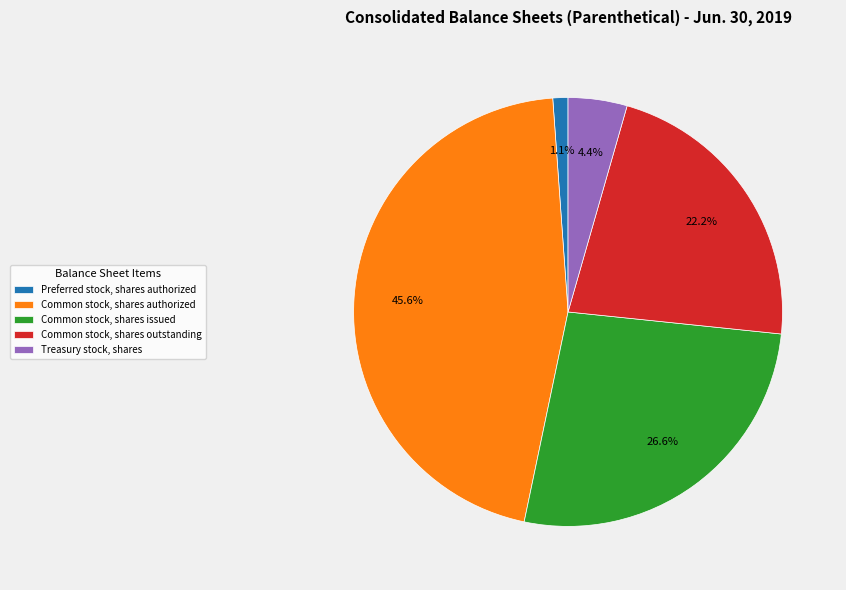

Which category has the biggest portion of the pie?

Common stock, shares authorized